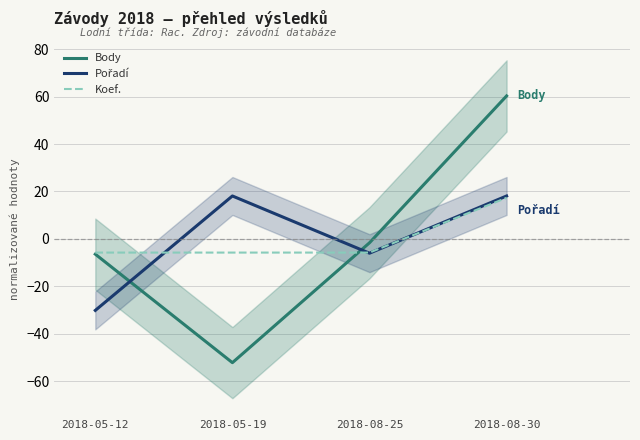

Rank the categories by Koef. value from lowest to highest.

2018-05-12, 2018-05-19, 2018-08-25, 2018-08-30